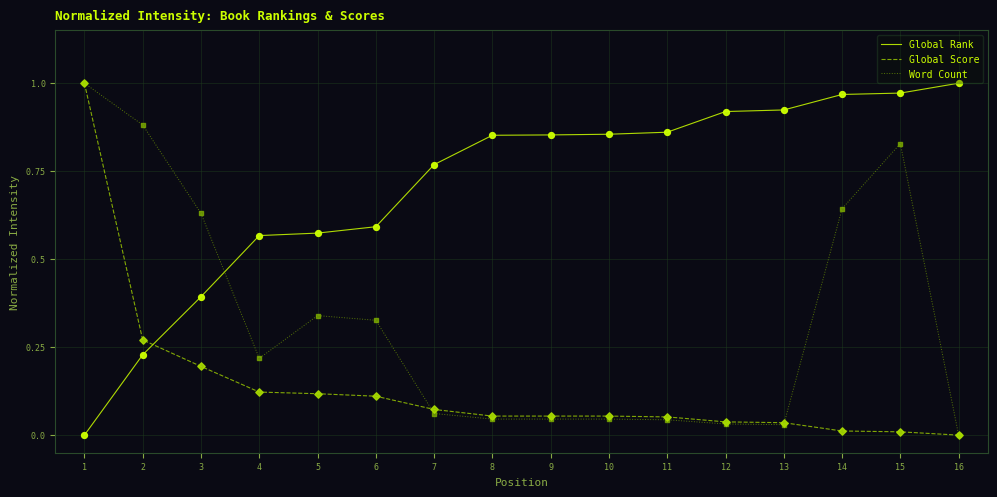

Is the value of Word Count at 1 greater than the value of Global Score at 10?

Yes